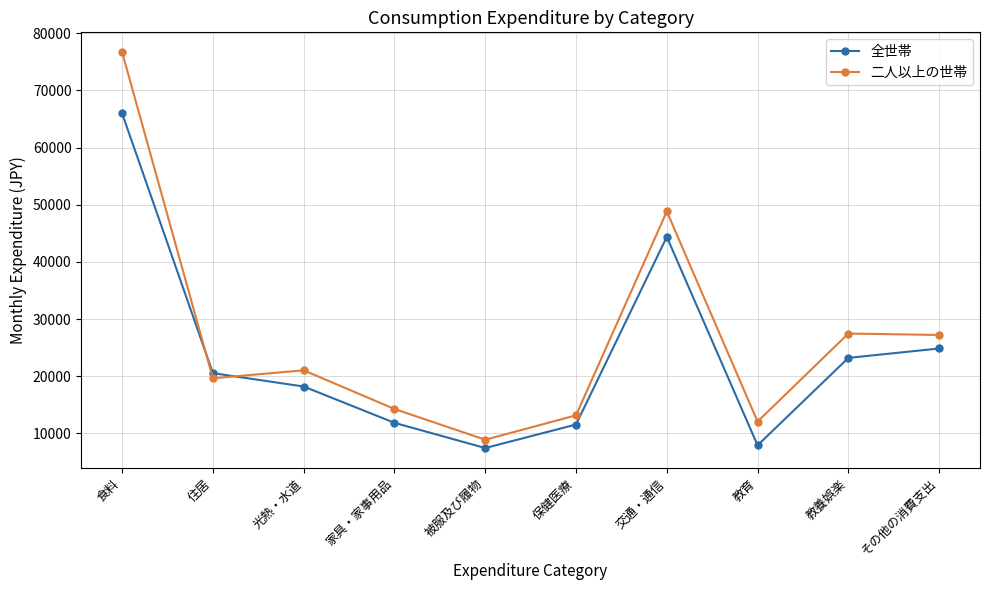

The 二人以上の世帯 series shows 10875 at 光熱・水道. True or false?

False